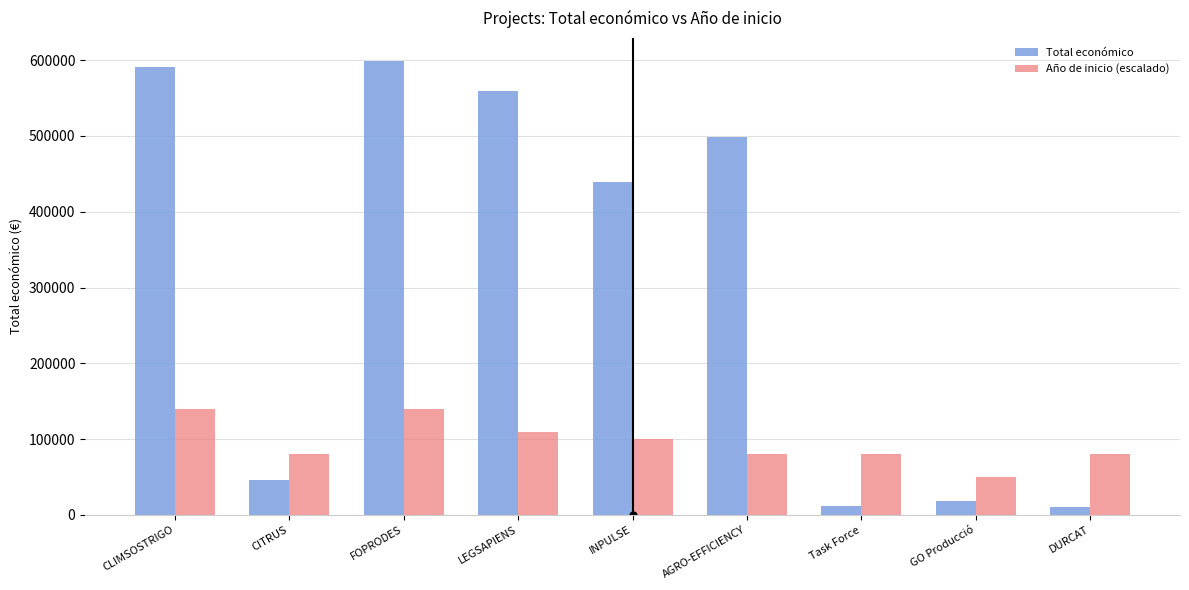

Which series has the widest spread of values?

Total económico